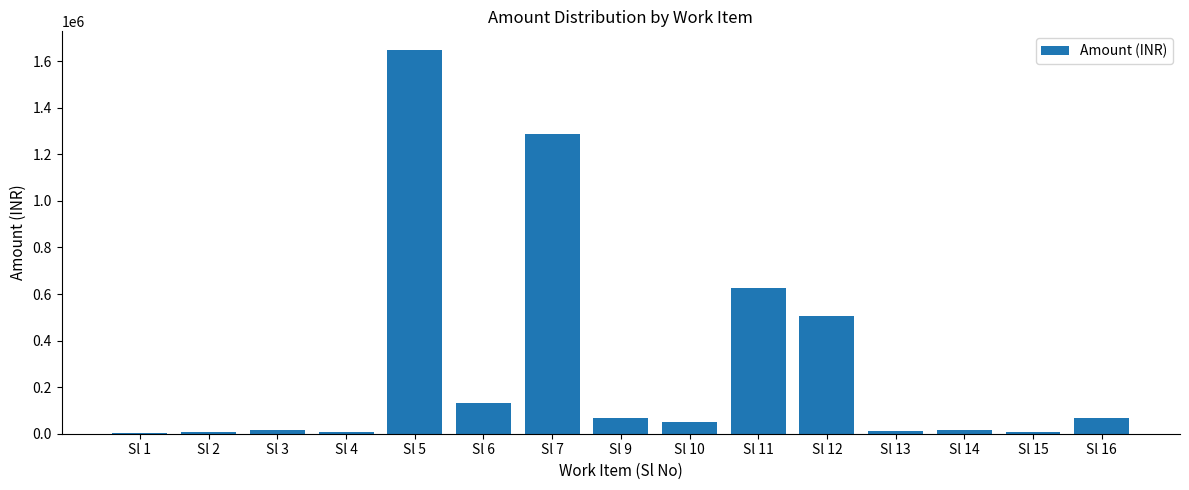

At which category does the chart reach its peak across all series?

Sl 5